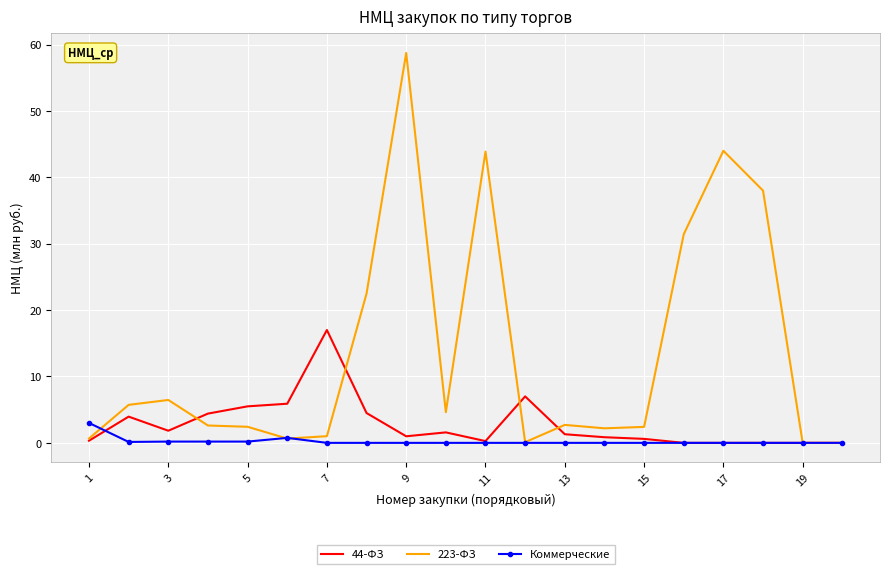

List the series in order of their overall mean, highest first.

223-ФЗ, 44-ФЗ, Коммерческие